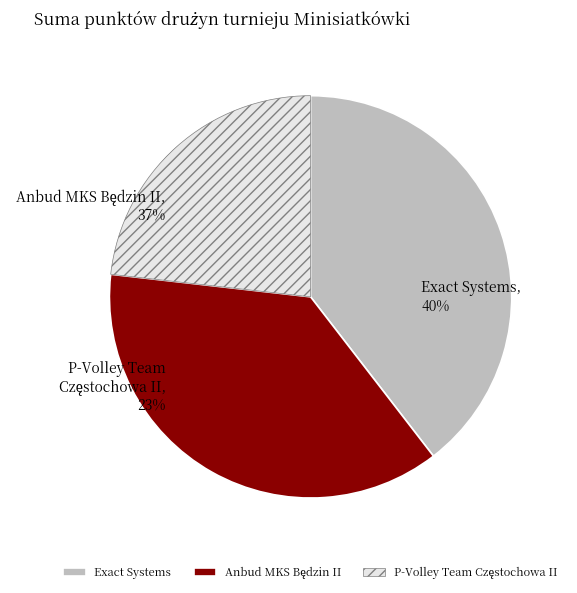

What is the smallest slice in the pie chart?

P-Volley Team Częstochowa II